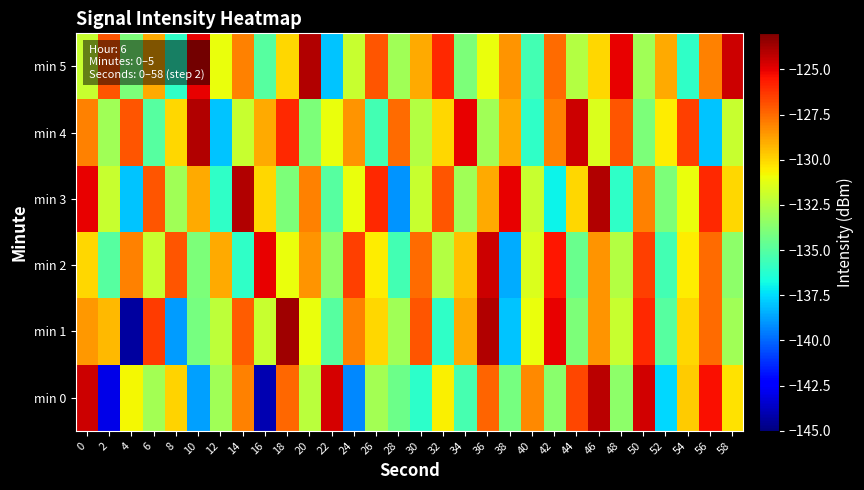

Reading right to left, extract all data points from this chart.

min 0: 58=-130.2	56=-125.4	54=-129.7	52=-137.5	50=-124.6	48=-133.5	46=-124.2	44=-126.7	42=-133.6	40=-128.2	38=-134.1	36=-127.3	34=-135.4	32=-130.6	30=-136.1	28=-134.4	26=-133.0	24=-139.3	22=-124.7	20=-132.3	18=-127.5	16=-144.0	14=-128.0	12=-133.0	10=-138.7	8=-129.9	6=-133.0	4=-130.7	2=-143.0	0=-124.5
min 1: 58=-133.0	56=-127.5	54=-130.0	52=-135.0	50=-126.0	48=-132.0	46=-128.5	44=-134.0	42=-125.0	40=-131.0	38=-138.0	36=-124.0	34=-129.0	32=-136.0	30=-127.0	28=-133.0	26=-130.0	24=-128.0	22=-135.0	20=-131.0	18=-123.7	16=-132.0	14=-127.2	12=-132.2	10=-134.1	8=-138.9	6=-126.4	4=-144.4	2=-129.3	0=-128.6
min 2: 58=-133.5	56=-127.5	54=-130.5	52=-135.5	50=-126.5	48=-132.5	46=-128.5	44=-134.5	42=-125.5	40=-131.5	38=-138.5	36=-124.5	34=-129.5	32=-132.5	30=-127.5	28=-135.5	26=-130.5	24=-126.5	22=-133.5	20=-128.5	18=-131.0	16=-125.0	14=-136.0	12=-129.0	10=-134.0	8=-127.0	6=-132.0	4=-128.0	2=-135.0	0=-130.0
min 3: 58=-130.0	56=-126.0	54=-131.0	52=-134.0	50=-128.0	48=-136.0	46=-124.0	44=-130.0	42=-137.0	40=-132.0	38=-125.0	36=-129.0	34=-133.0	32=-127.0	30=-132.0	28=-139.0	26=-126.0	24=-131.0	22=-135.0	20=-128.0	18=-134.0	16=-130.0	14=-124.0	12=-136.0	10=-129.0	8=-133.0	6=-127.0	4=-138.0	2=-132.0	0=-125.0
min 4: 58=-132.0	56=-138.0	54=-126.5	52=-130.5	50=-134.0	48=-127.0	46=-131.5	44=-124.5	42=-128.0	40=-136.0	38=-129.0	36=-133.0	34=-125.0	32=-130.0	30=-132.5	28=-127.5	26=-135.5	24=-128.5	22=-131.0	20=-134.0	18=-126.0	16=-129.0	14=-132.0	12=-138.0	10=-124.0	8=-130.0	6=-135.0	4=-127.0	2=-133.0	0=-128.0
min 5: 58=-124.5	56=-128.0	54=-136.0	52=-129.0	50=-133.0	48=-125.0	46=-130.0	44=-132.5	42=-127.5	40=-135.5	38=-128.5	36=-131.0	34=-134.0	32=-126.0	30=-129.0	28=-133.0	26=-127.0	24=-132.0	22=-138.0	20=-124.0	18=-130.0	16=-135.0	14=-128.0	12=-131.0	10=-125.0	8=-136.0	6=-129.0	4=-134.0	2=-127.0	0=-132.0